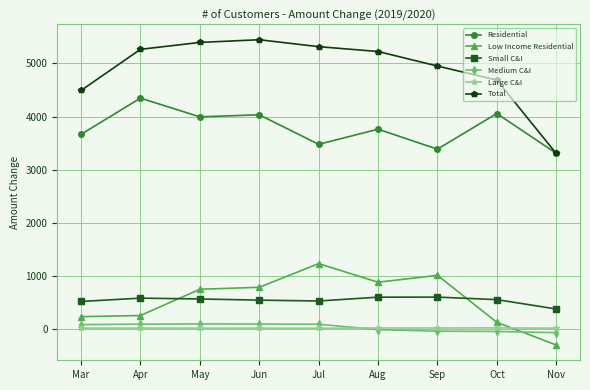

How many intersections are there between Low Income Residential and Large C&I?

1